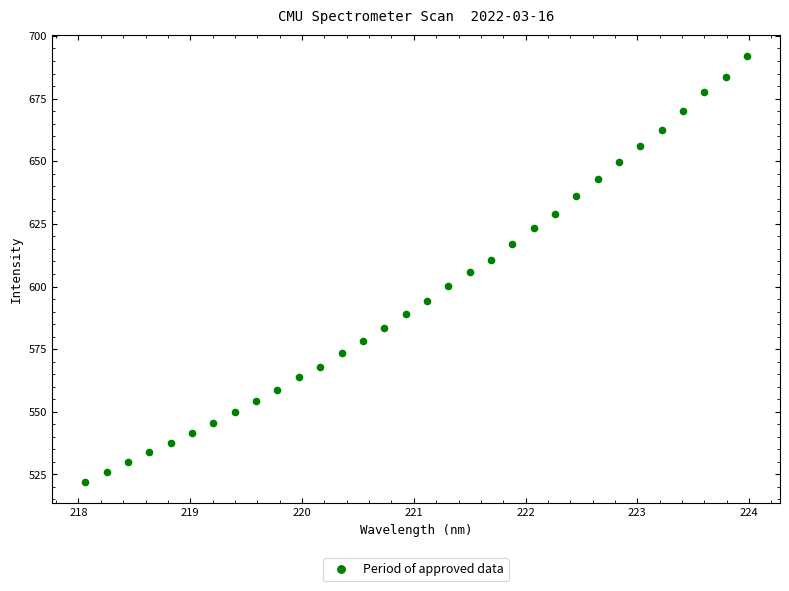

What is the range of Y values (max minus min)?

169.9